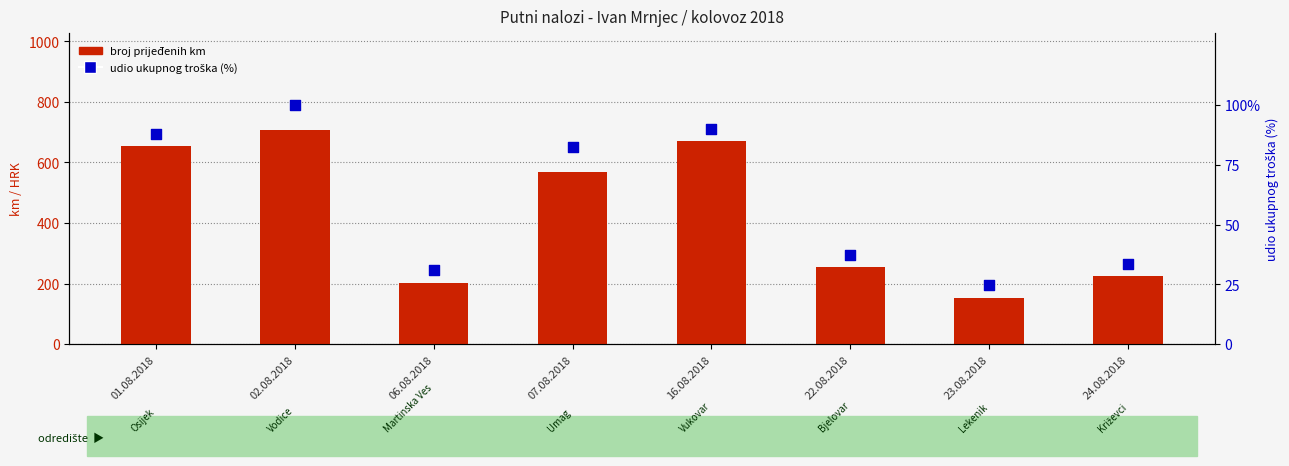

Is the value of udio ukupnog troška (%) at 16.08.2018 greater than the value of broj prijeđenih km at 06.08.2018?

No